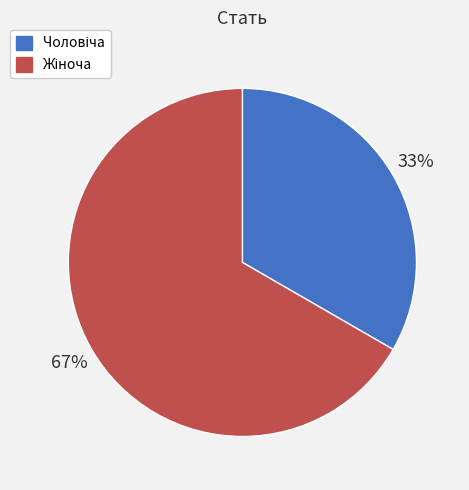

How many segments does this pie chart have?

2